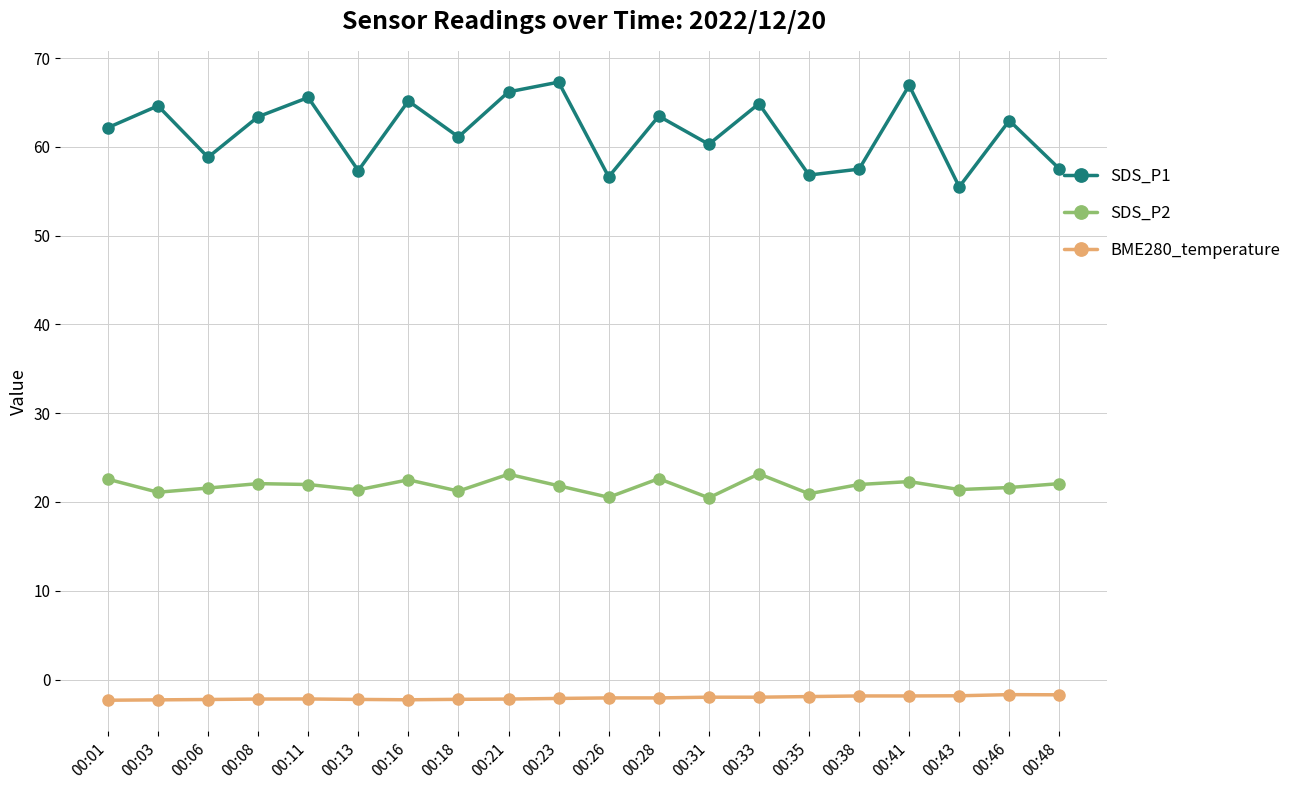

Rank the series by their maximum value, from lowest to highest.

BME280_temperature, SDS_P2, SDS_P1